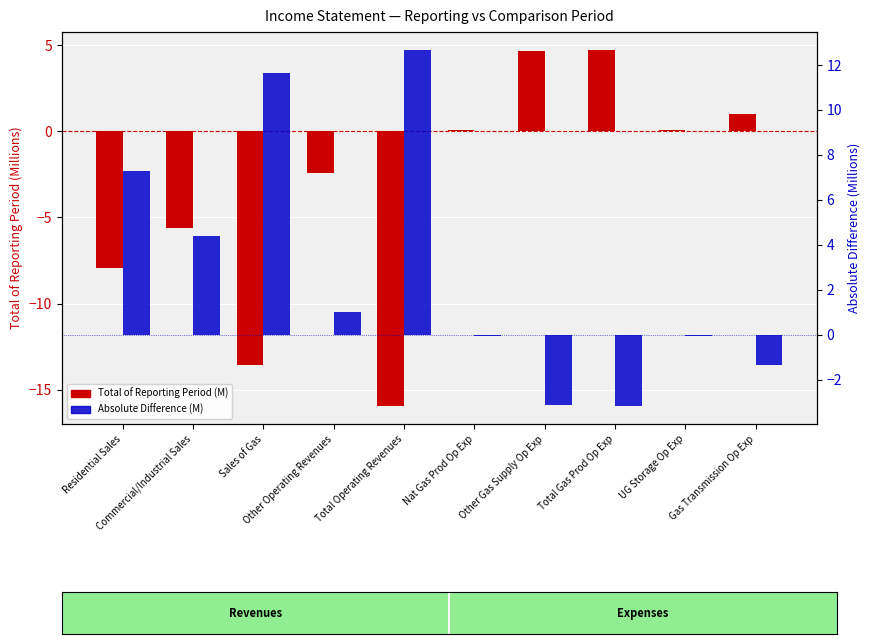

What is the difference between the Absolute Difference (M) values at Gas Transmission Op Exp and Nat Gas Prod Op Exp?

1.3